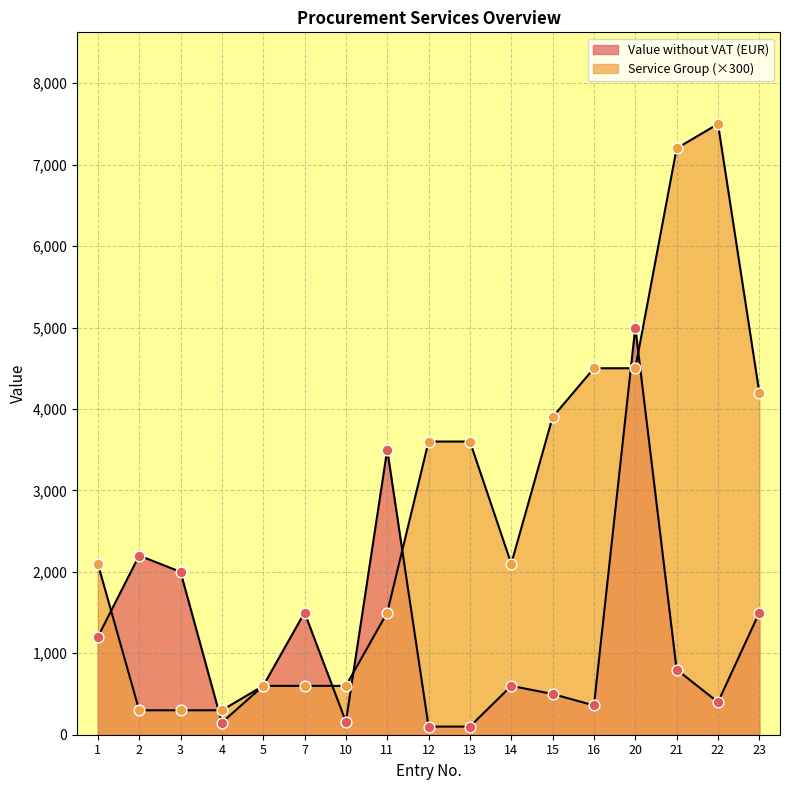

At how many categories does at least one series exceed 4385?

4